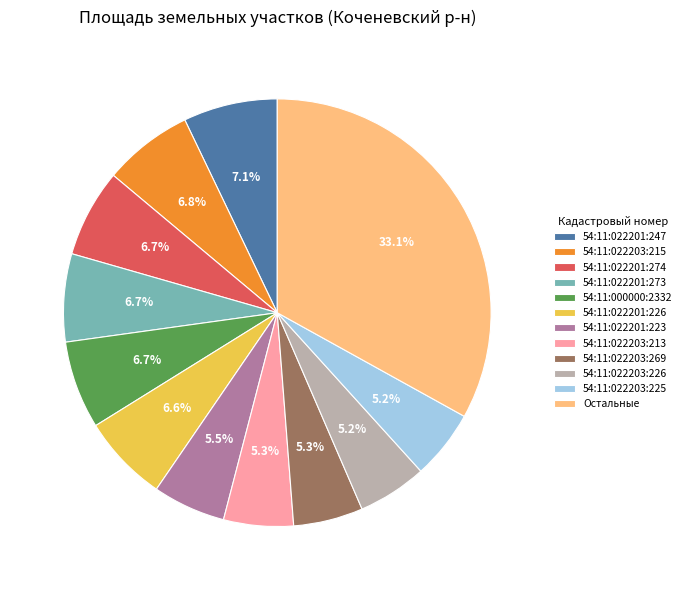

What portion of the pie excludes 54:11:022203:269?

94.7%